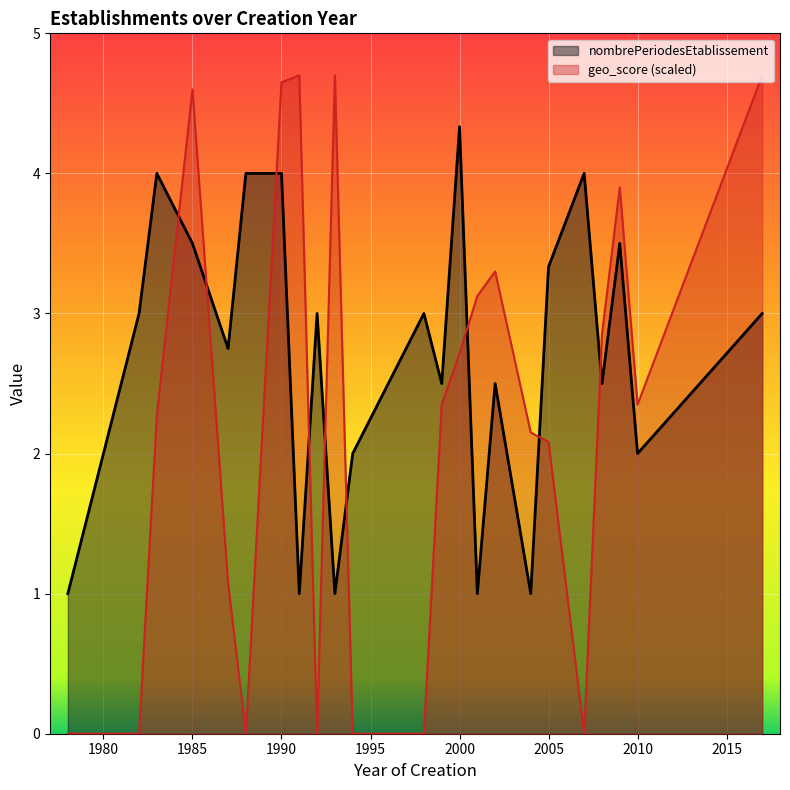

How many lines are shown in the chart?

2